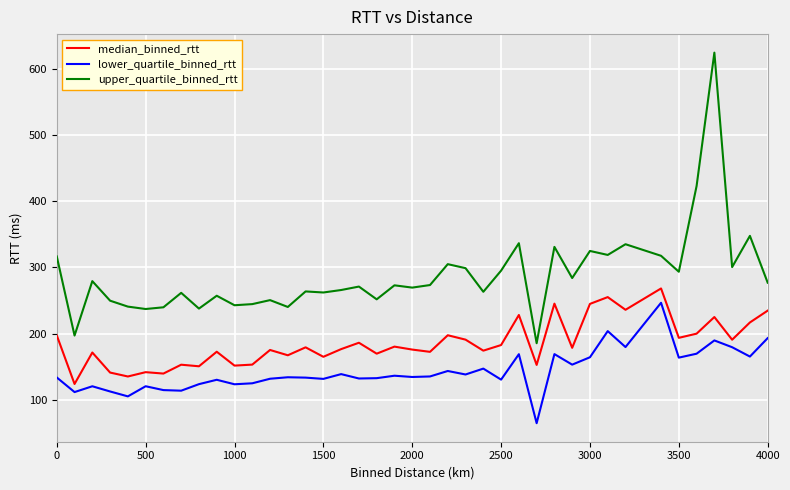

True or false: lower_quartile_binned_rtt and median_binned_rtt cross at least once.

False